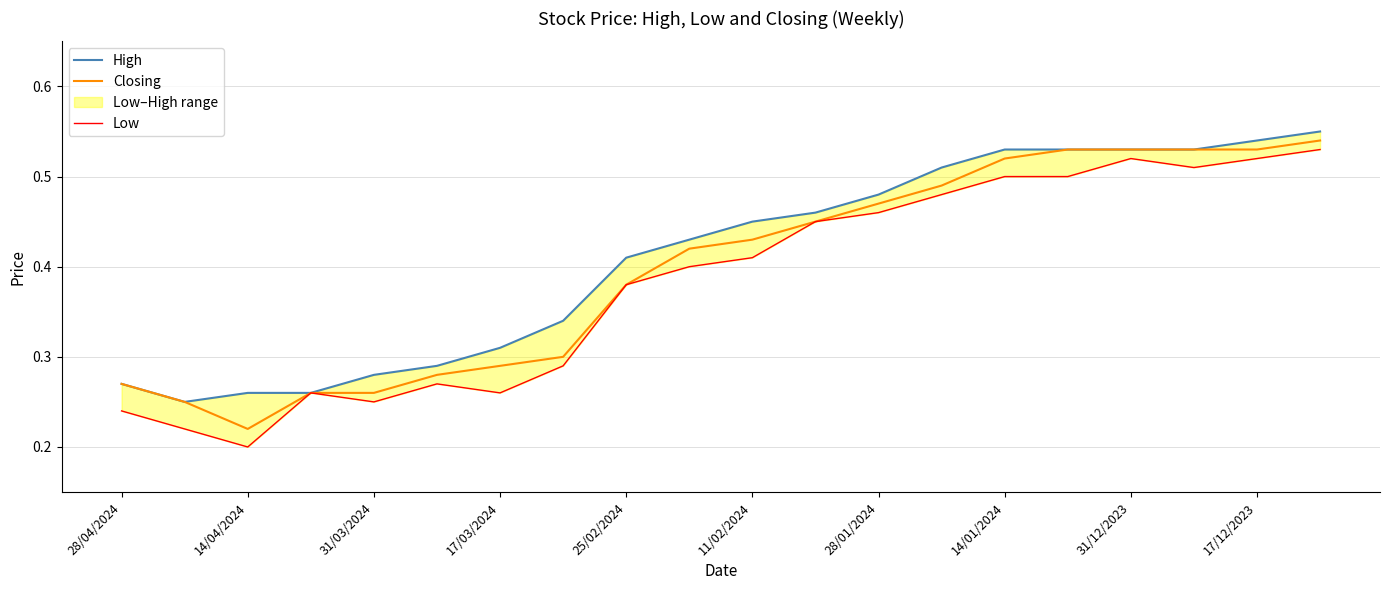

At which label is Closing closest to 0?

14/04/2024